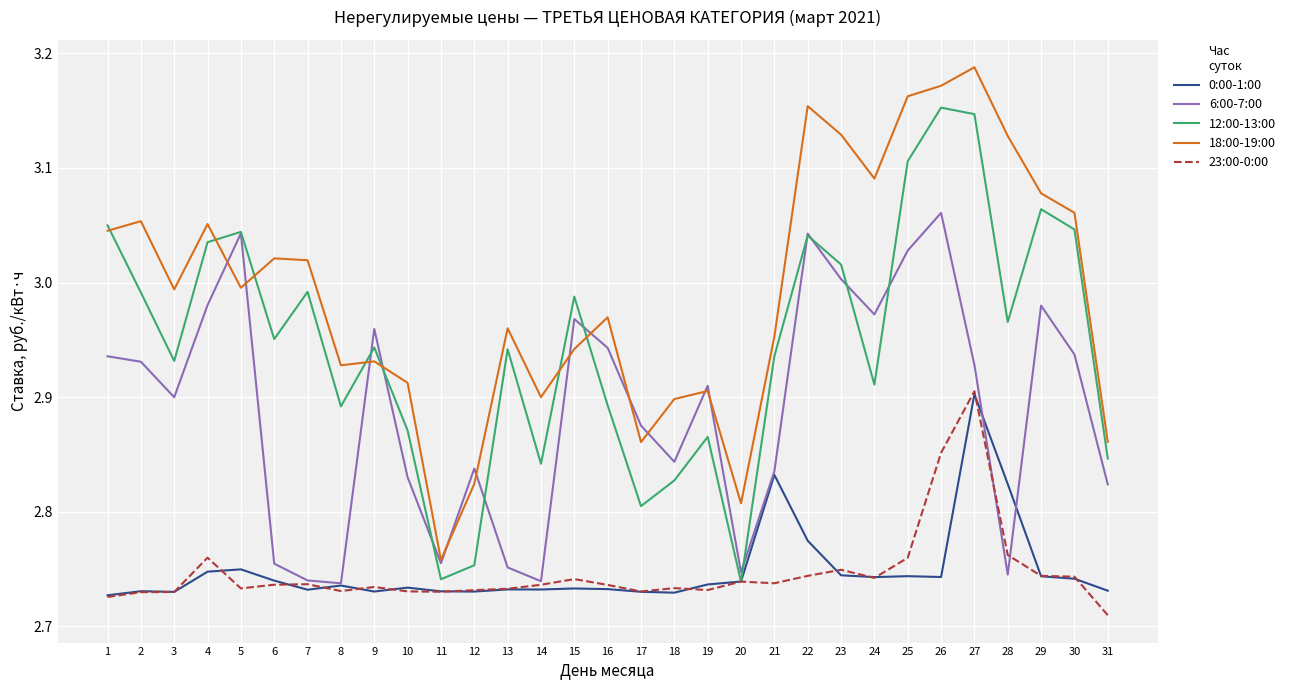

What are all the series names shown in the legend?

0:00-1:00, 6:00-7:00, 12:00-13:00, 18:00-19:00, 23:00-0:00